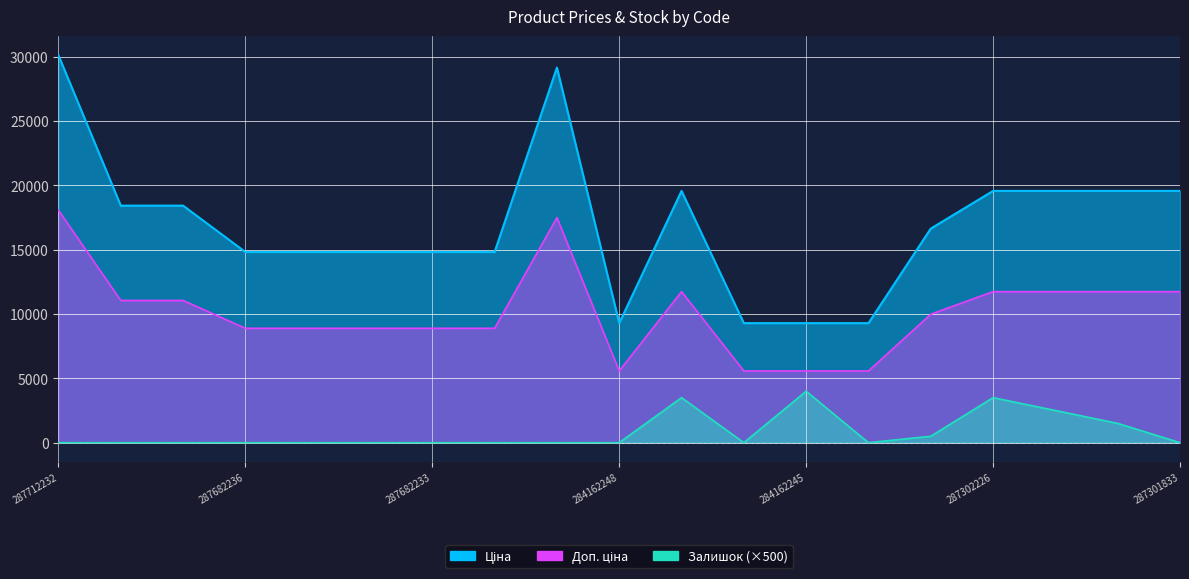

What position from the left is 287682235?

5